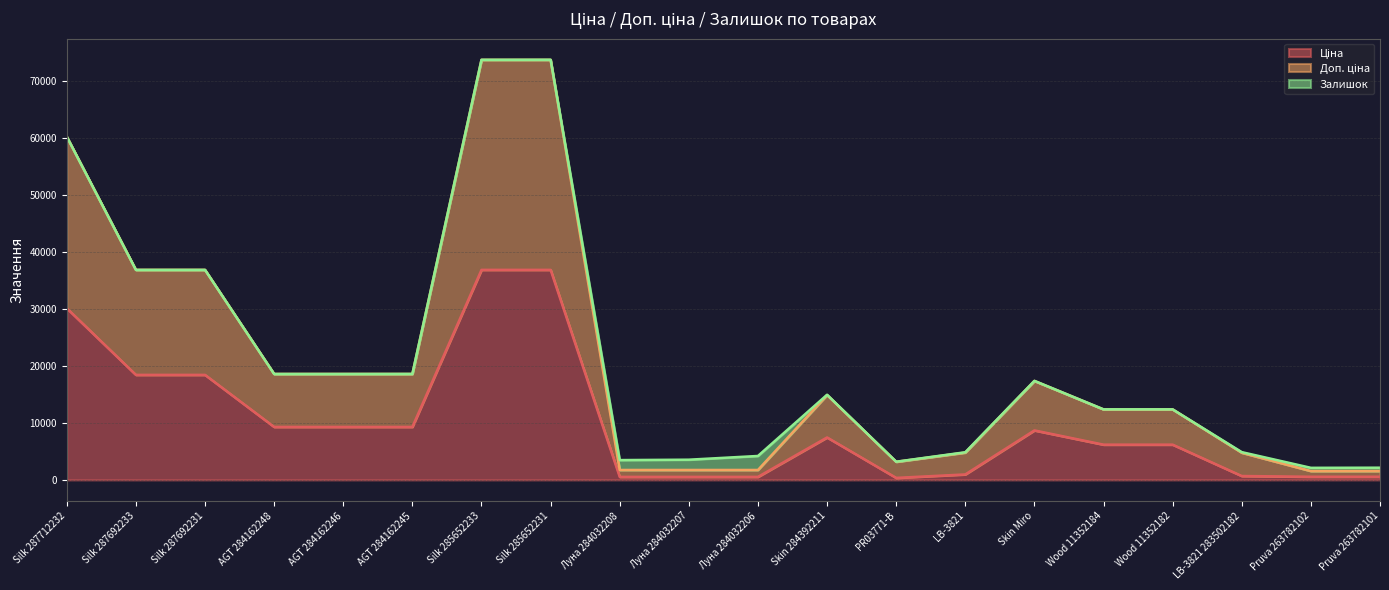

What is the average value of the Доп. ціна series?

20751.2